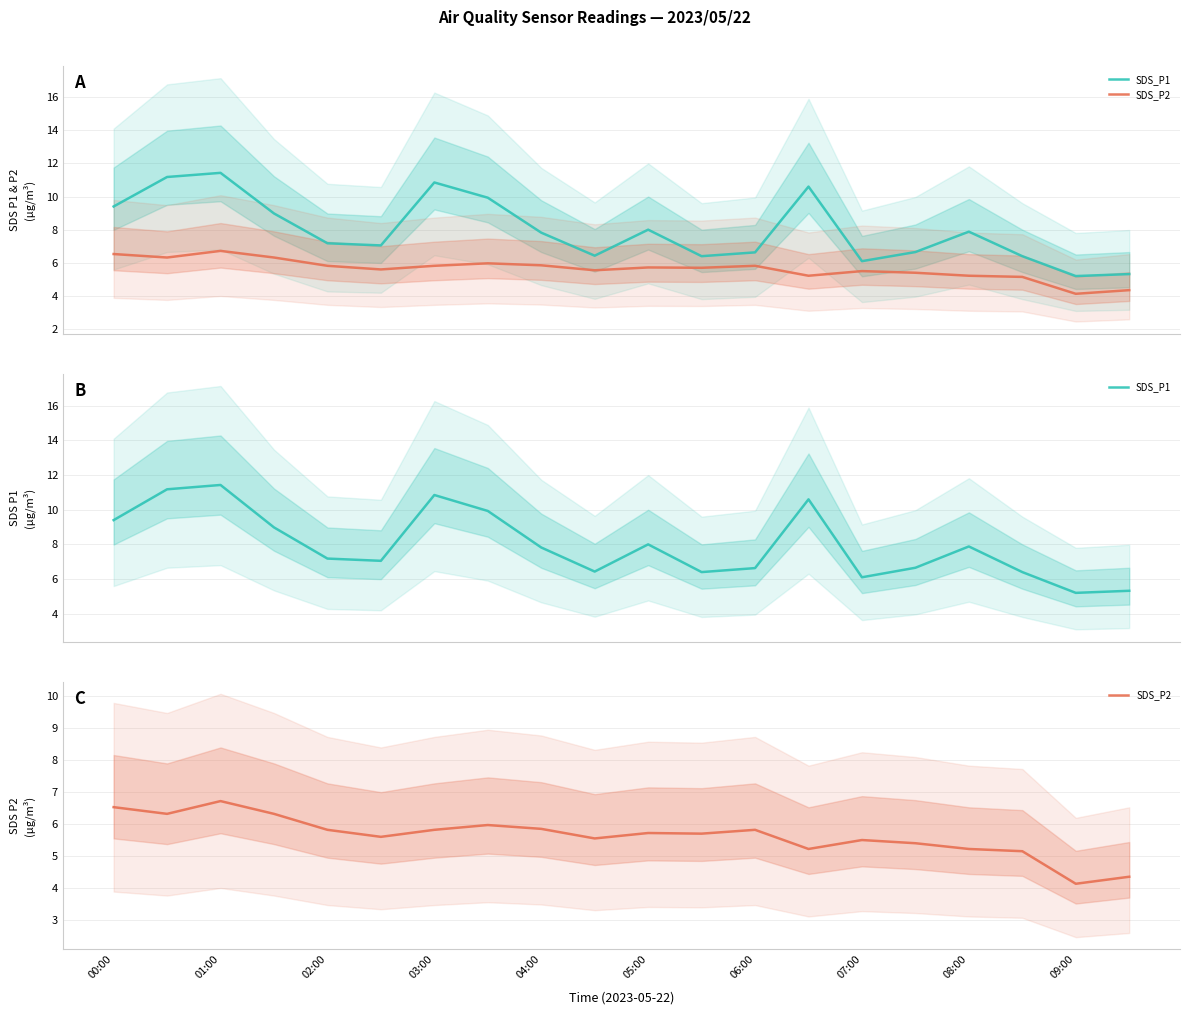

What are all the series names shown in the legend?

SDS_P1, SDS_P2